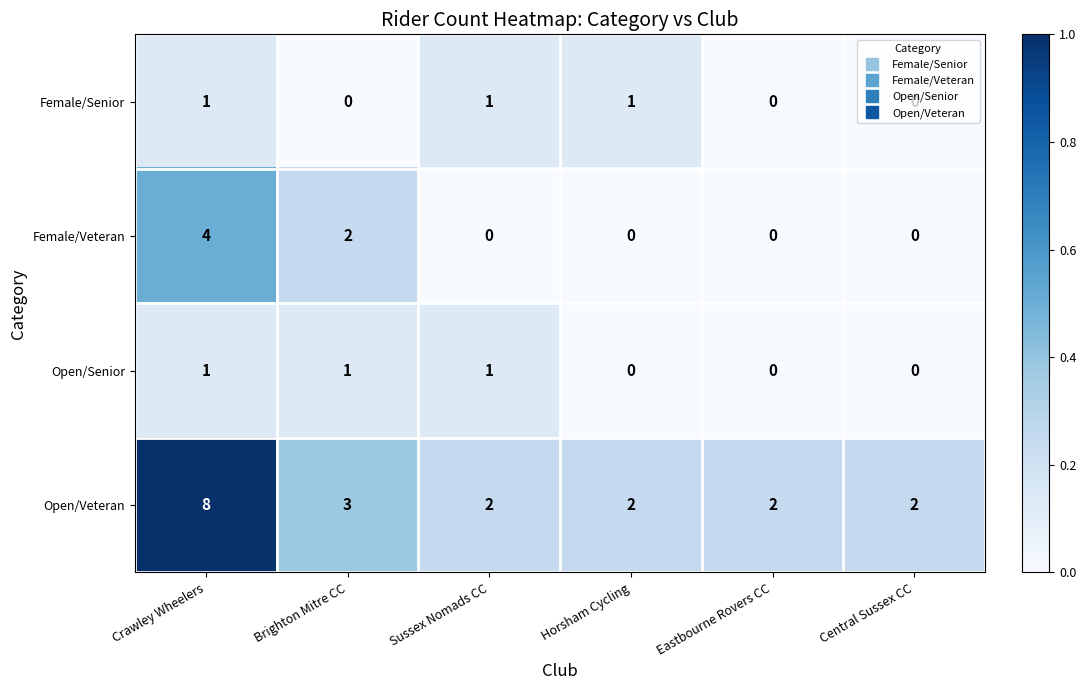

What is the sum of the Female/Veteran values at Brighton Mitre CC and Crawley Wheelers?

6